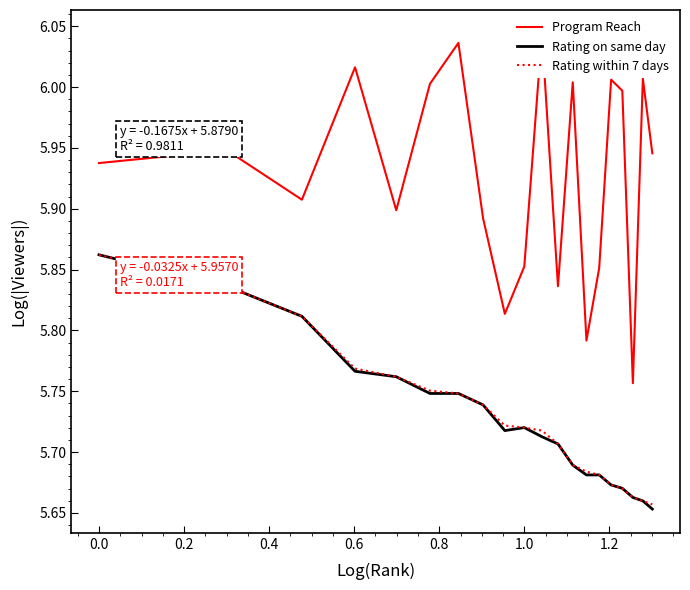

Does the chart have visible grid lines?

No